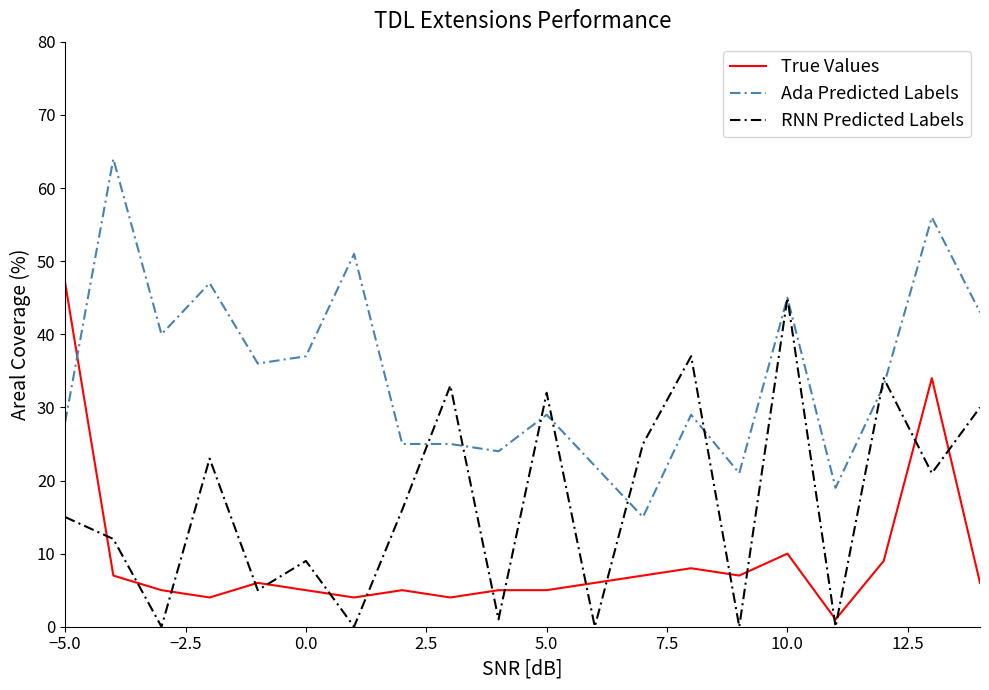

Which series has the largest total across all categories?

Ada Predicted Labels